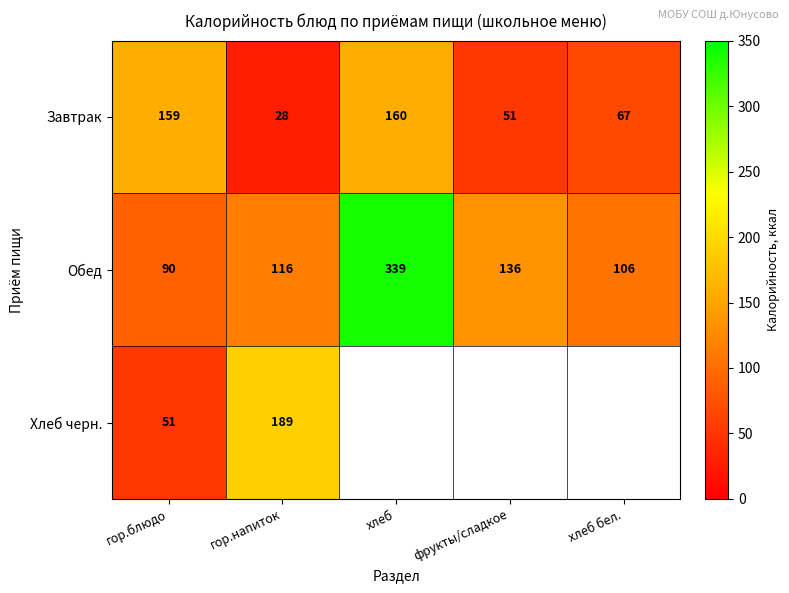

What is the total value across all series at гор.блюдо?

300